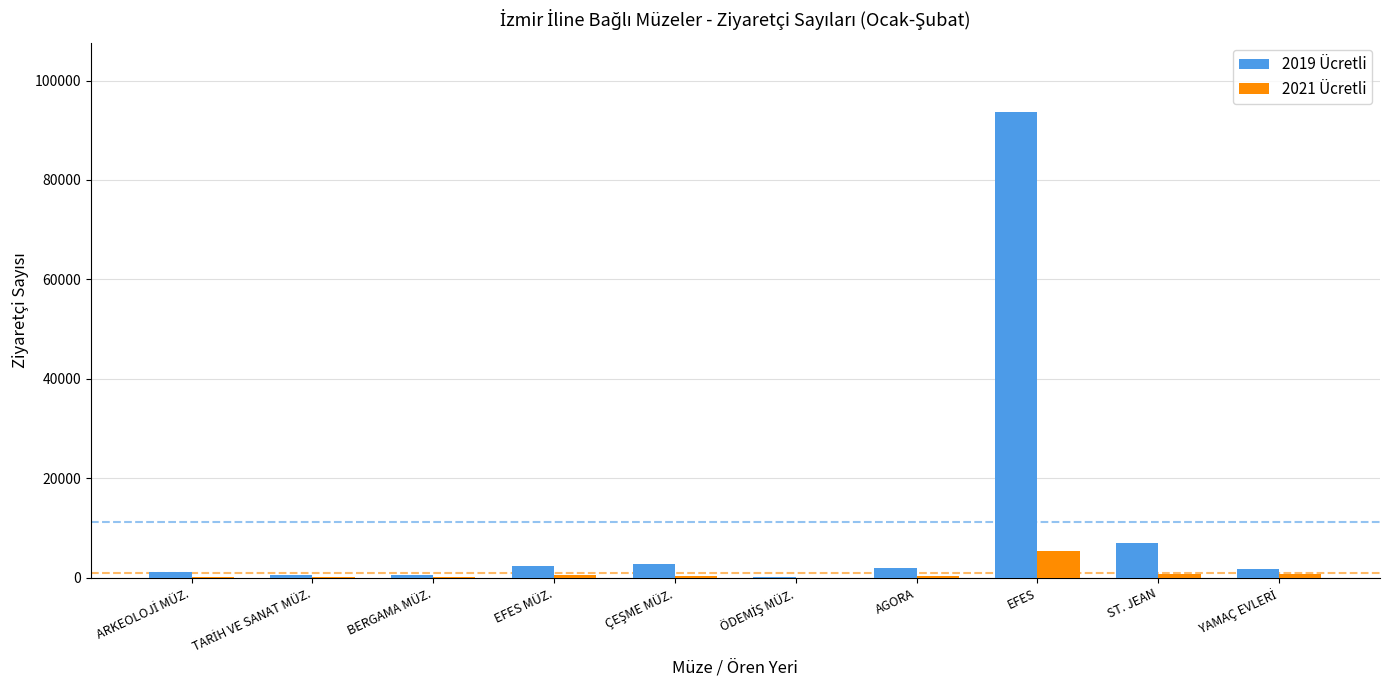

The value of 2019 Ücretli at EFES is 93599. True or false?

True